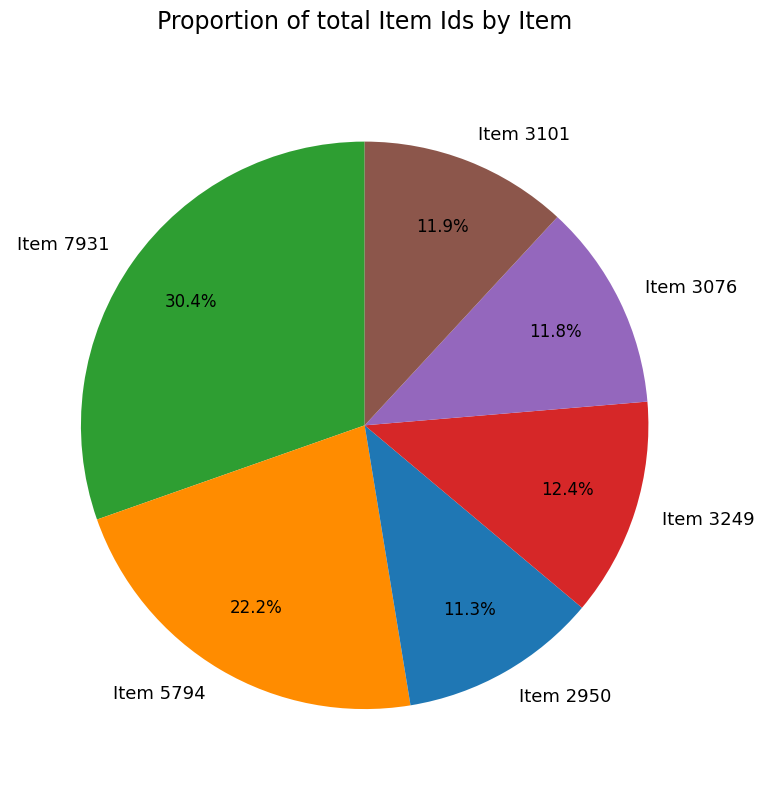

Is there any slice that represents more than half of the pie?

No